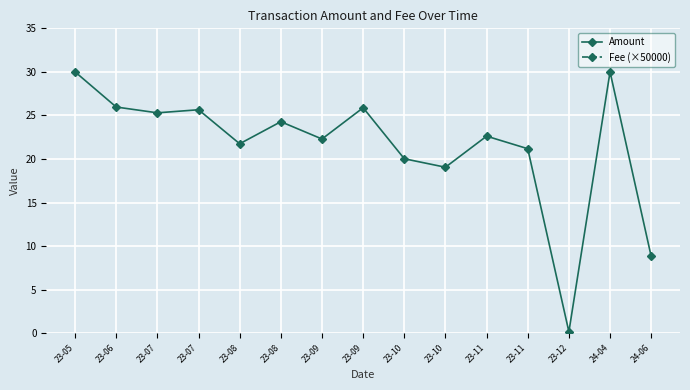

Rank the series by their maximum value, from highest to lowest.

Fee (×50000), Amount